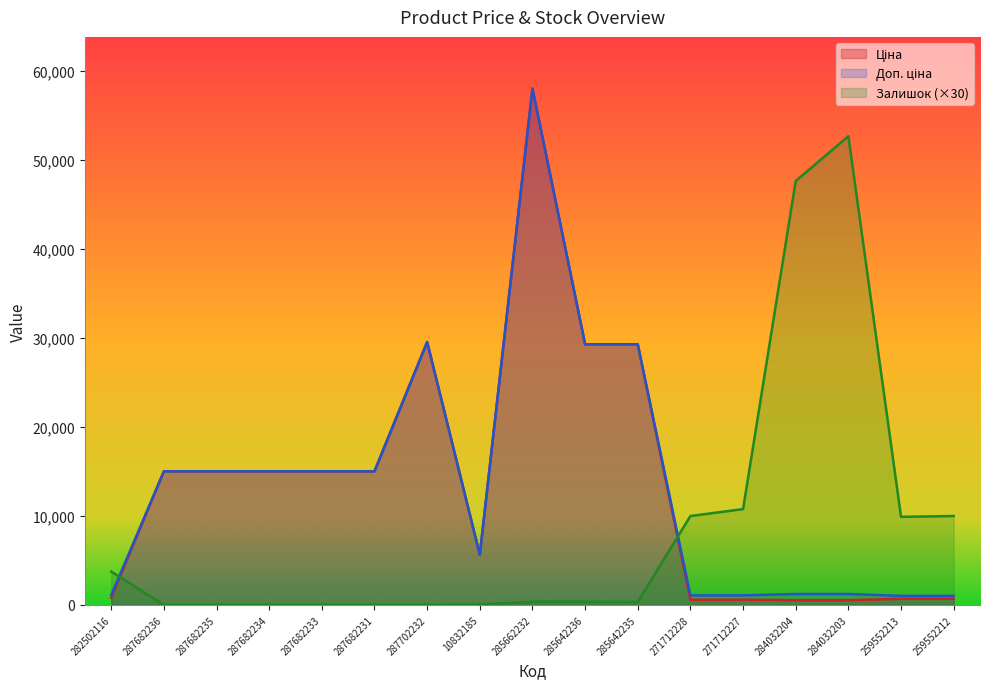

What is the difference between the second highest and second lowest values in the Ціна series?

29013.5